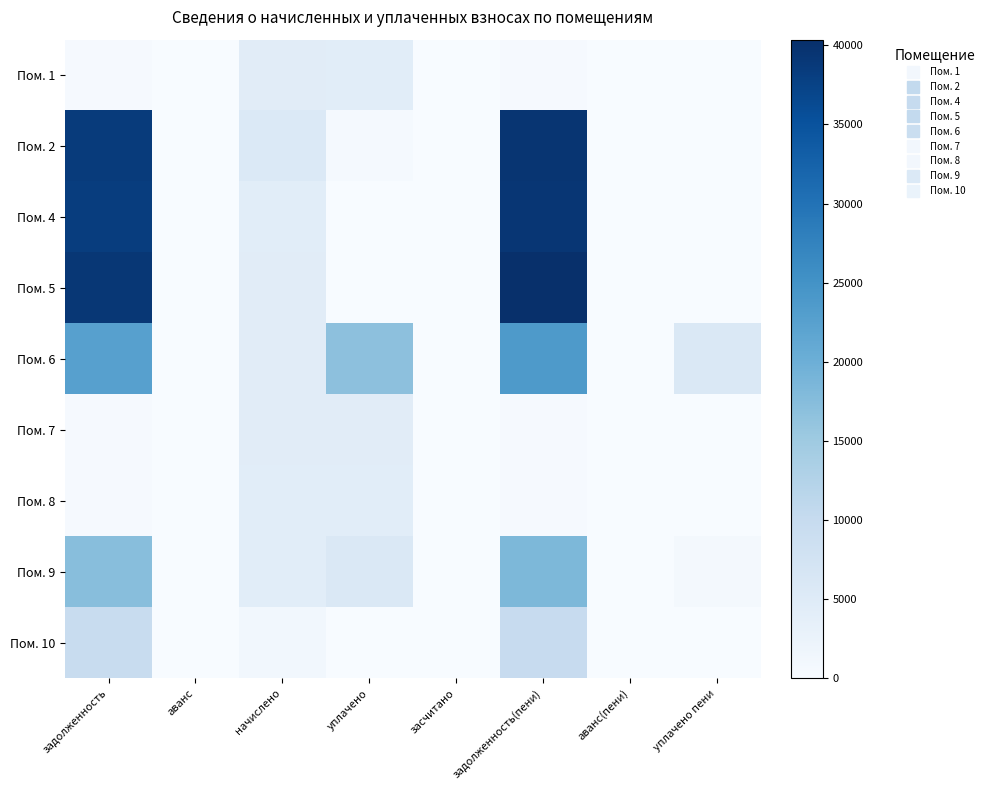

At which category is the sum across all series the highest?

задолженность(пени)